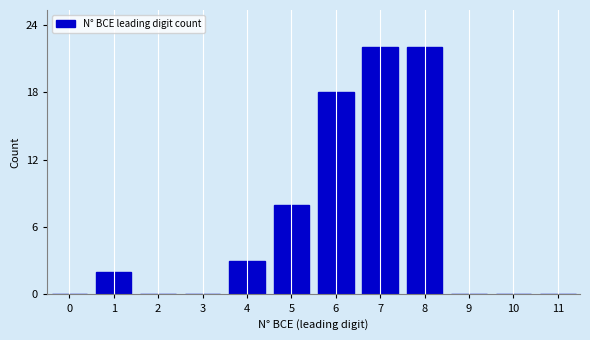

Reading left to right, transcribe all the data shown in this chart.

0=0	1=2	2=0	3=0	4=3	5=8	6=18	7=22	8=22	9=0	10=0	11=0